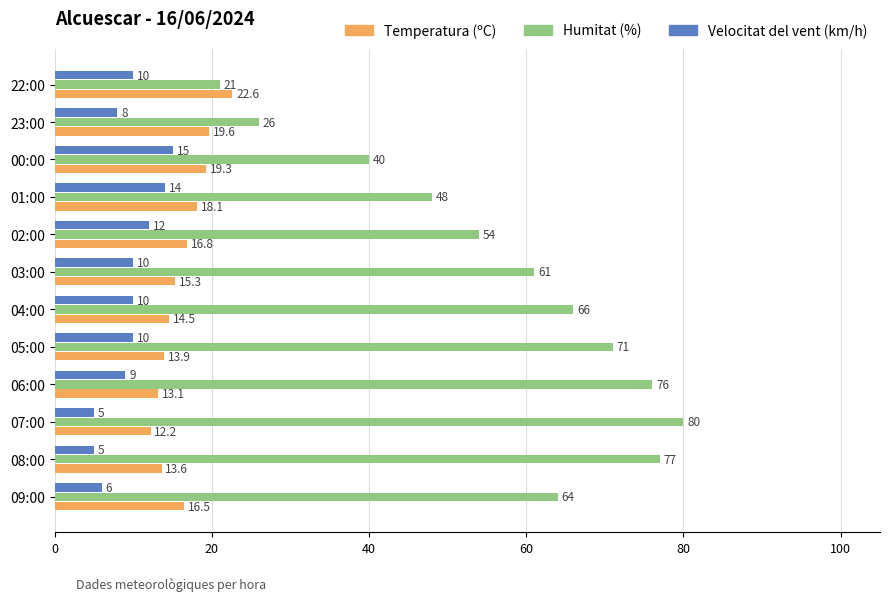

What is the spread (max minus min) of values at 00:00?

25.0